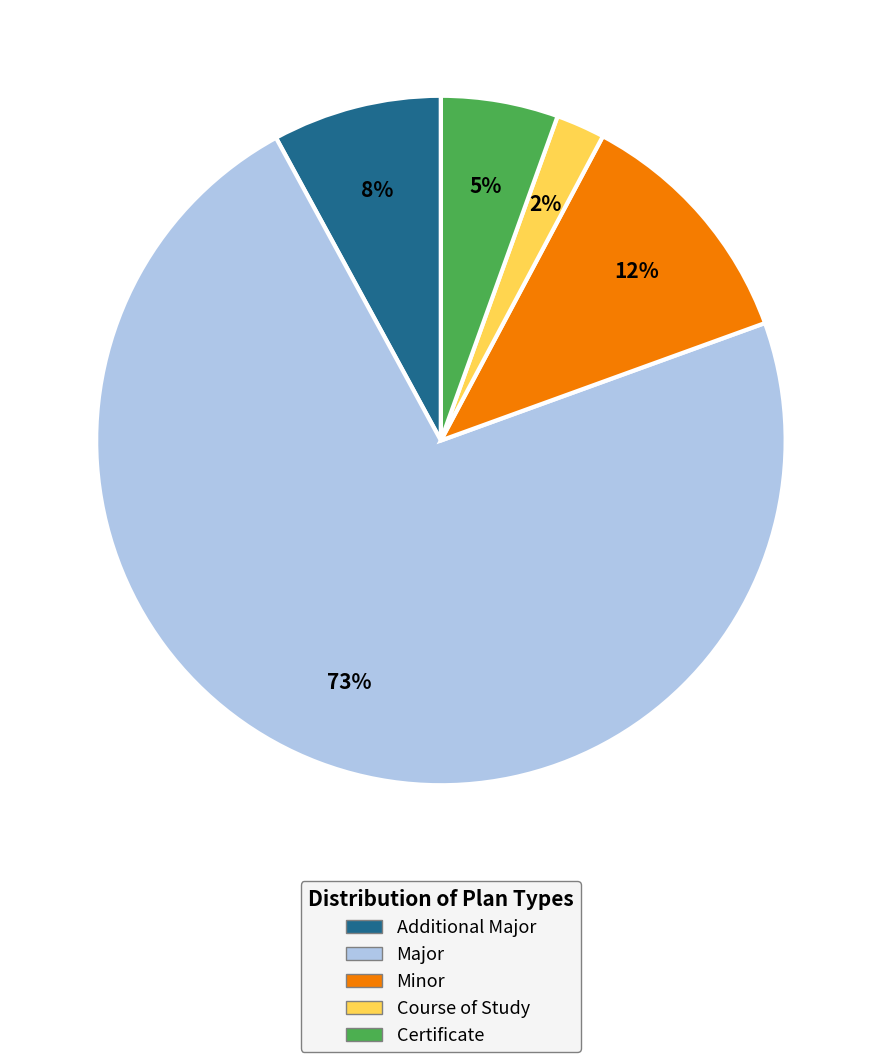

Combined, do Additional Major and Major account for over 50%?

Yes